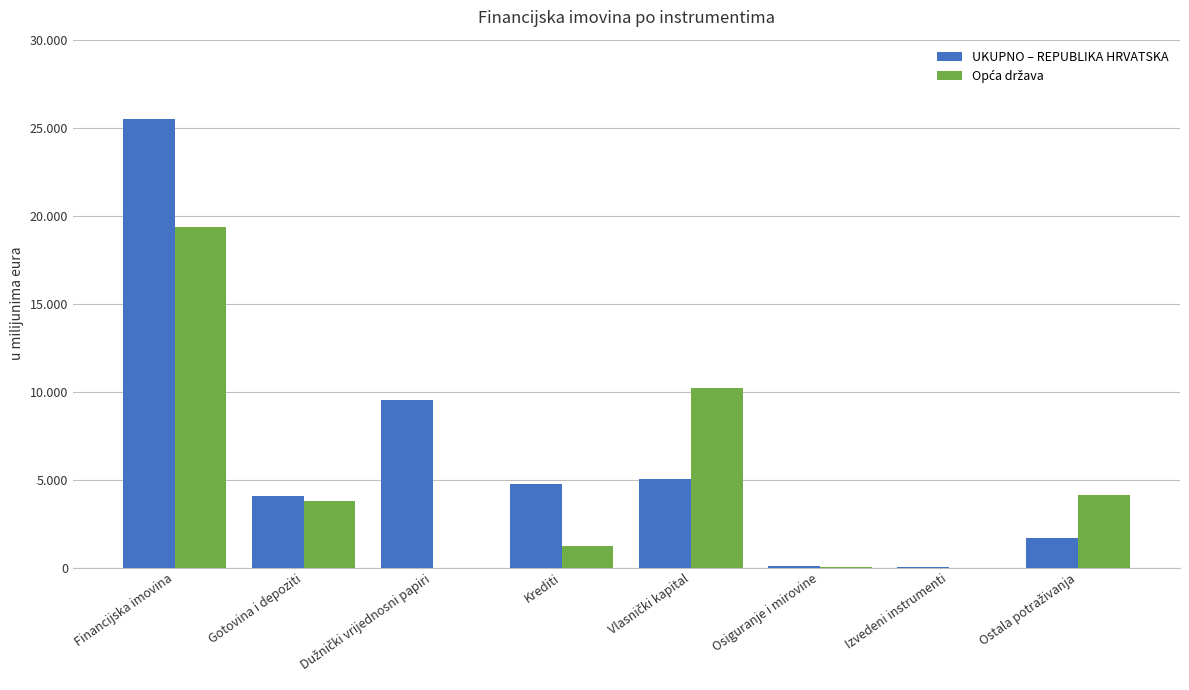

What is the value of the UKUPNO – REPUBLIKA HRVATSKA bar at the 3rd from the left?

9520.7